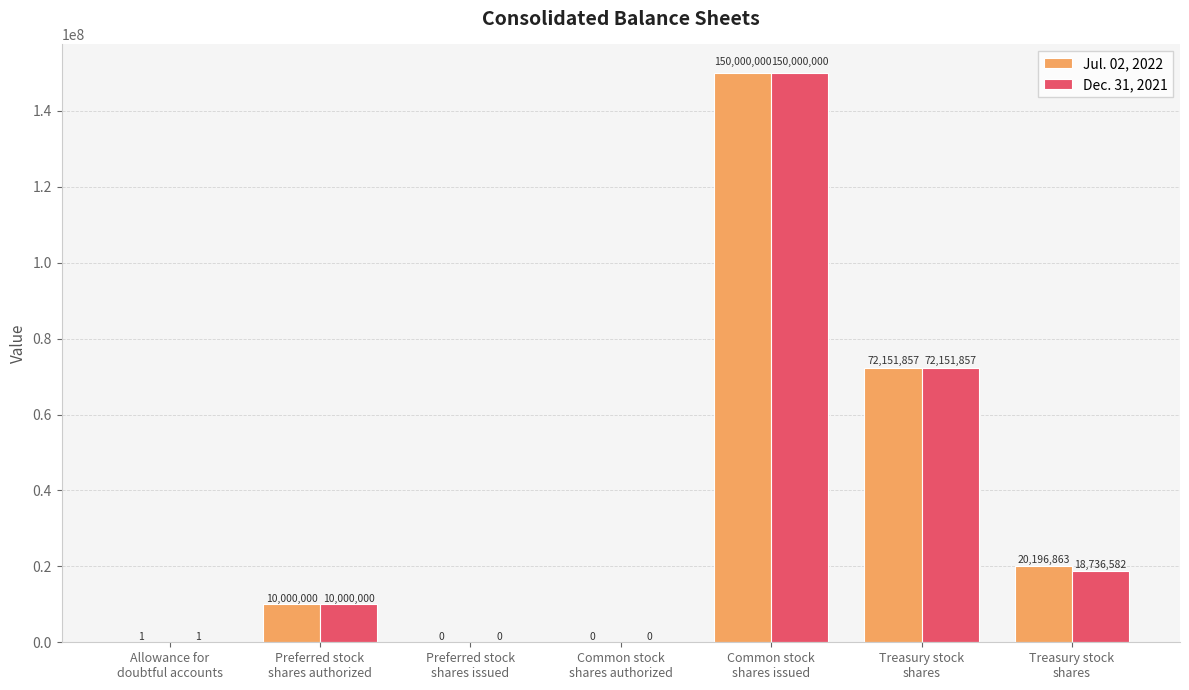

What is the difference between the Dec. 31, 2021 values at Treasury stock
shares and Common stock
shares issued?

131263418.0